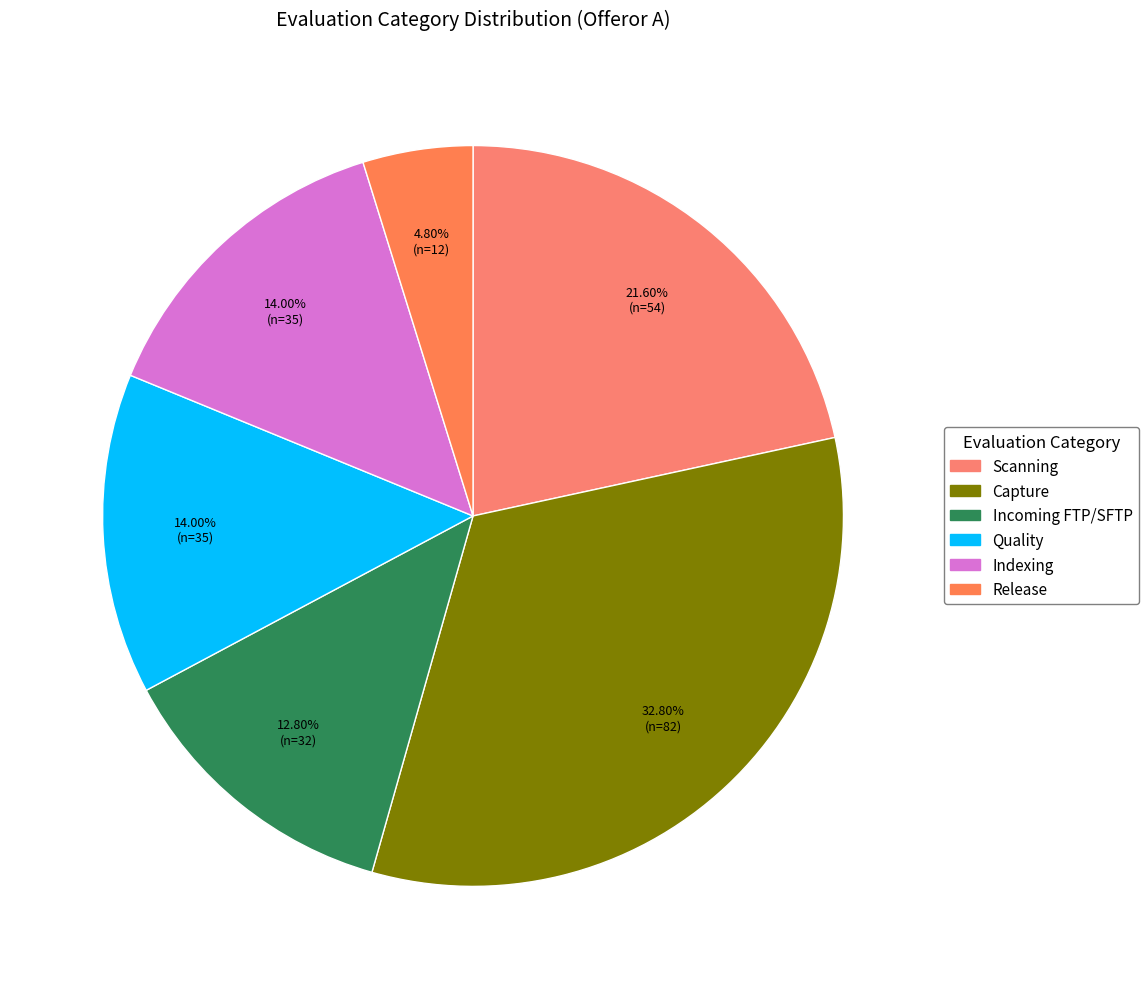

Does any single category account for the majority?

No